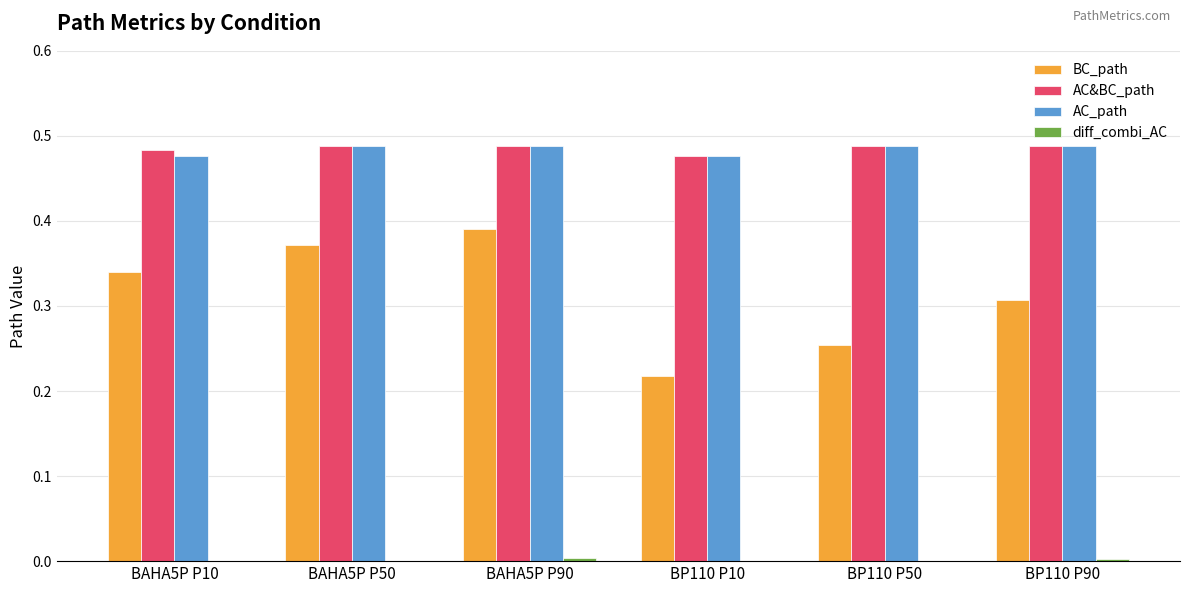

Between BAHA5P P50 and BP110 P50, which series saw the biggest shift?

BC_path